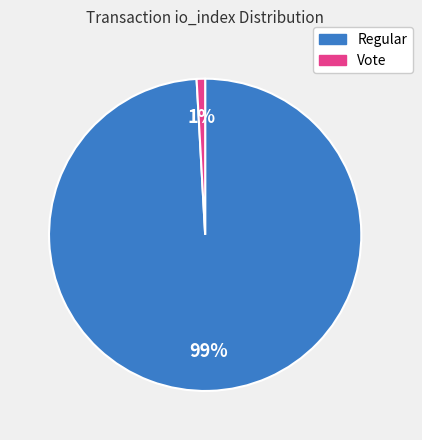

Which category accounts for the majority?

Regular